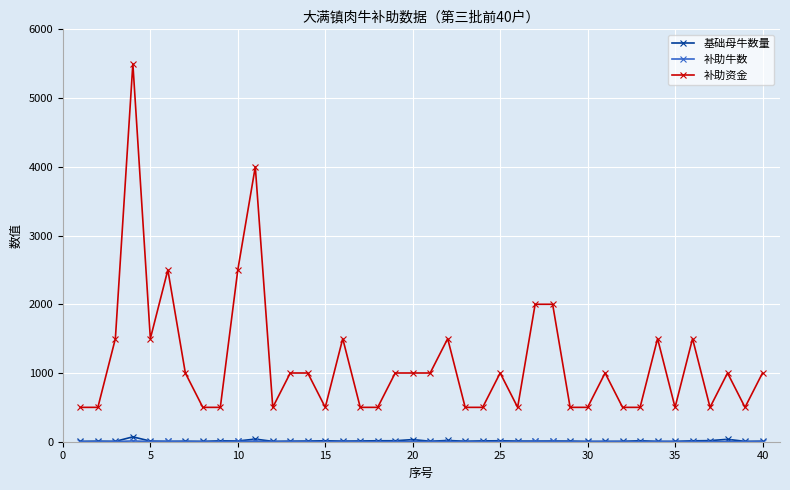

True or false: 补助资金 and 基础母牛数量 cross at least once.

False